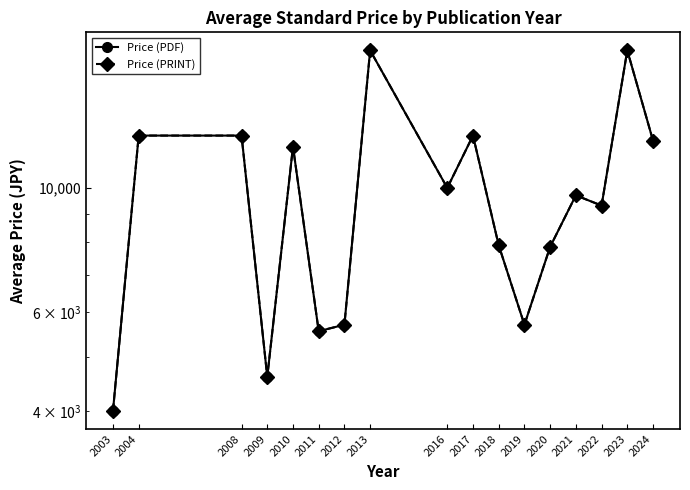

What are all the series names shown in the legend?

Price (PDF), Price (PRINT)